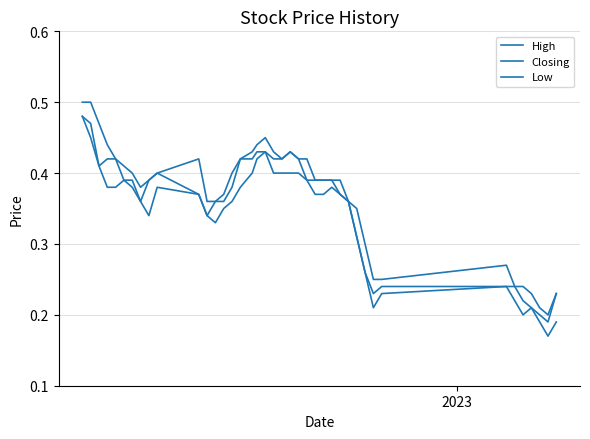

How many lines are shown in the chart?

3